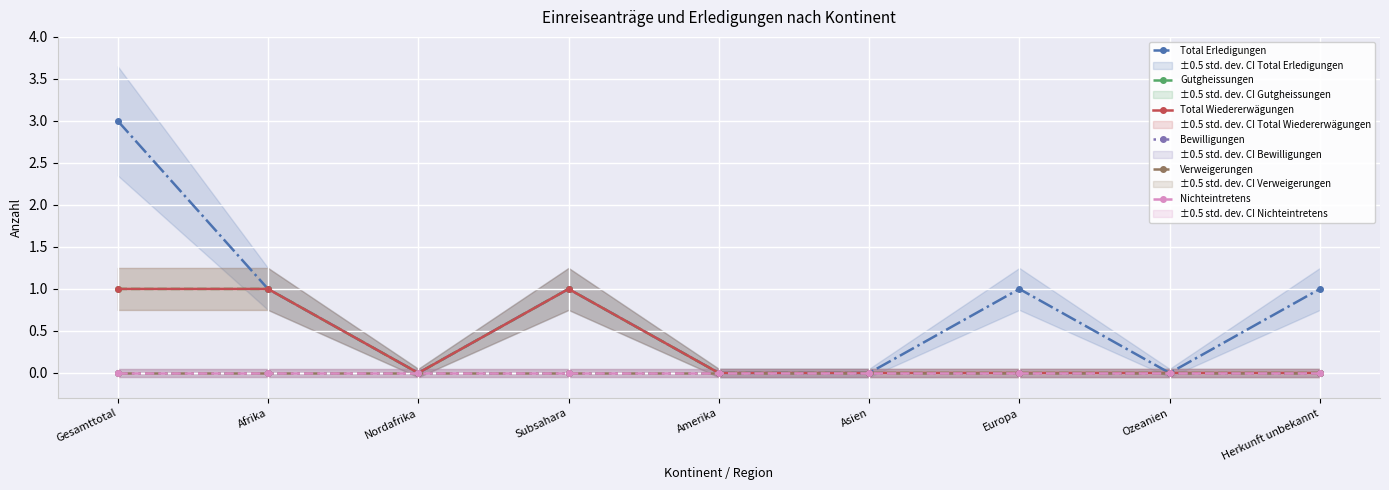

True or false: Total Wiedererwägungen and Bewilligungen intersect in this chart.

False